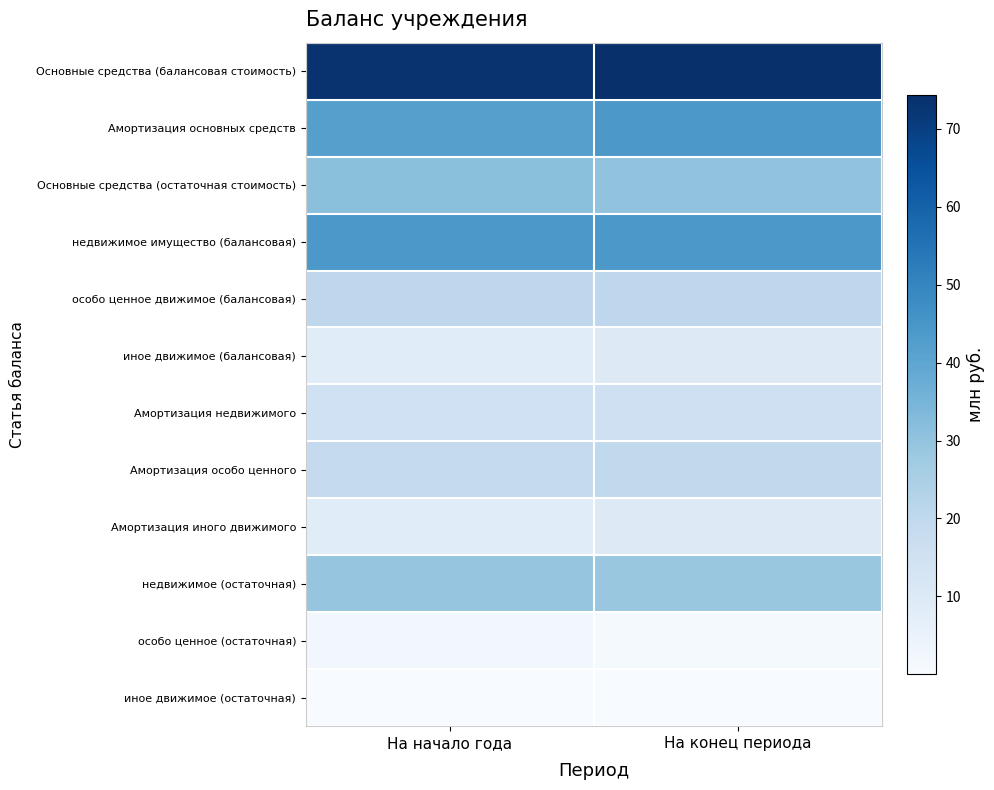

Reading left to right, what are all the values shown in this chart?

Основные средства (балансовая стоимость): На начало года=73.4	На конец периода=74.4
Амортизация основных средств: На начало года=42.1	На конец периода=44.3
Основные средства (остаточная стоимость): На начало года=31.3	На конец периода=30.1
недвижимое имущество (балансовая): На начало года=44.3	На конец периода=44.3
особо ценное движимое (балансовая): На начало года=20.6	На конец периода=20.6
иное движимое (балансовая): На начало года=8.5	На конец периода=9.5
Амортизация недвижимого: На начало года=14.9	На конец периода=15.3
Амортизация особо ценного: На начало года=18.8	На конец периода=19.5
Амортизация иного движимого: На начало года=8.4	На конец периода=9.5
недвижимое (остаточная): На начало года=29.5	На конец периода=29.0
особо ценное (остаточная): На начало года=1.8	На конец периода=1.1
иное движимое (остаточная): На начало года=0.1	На конец периода=0.0